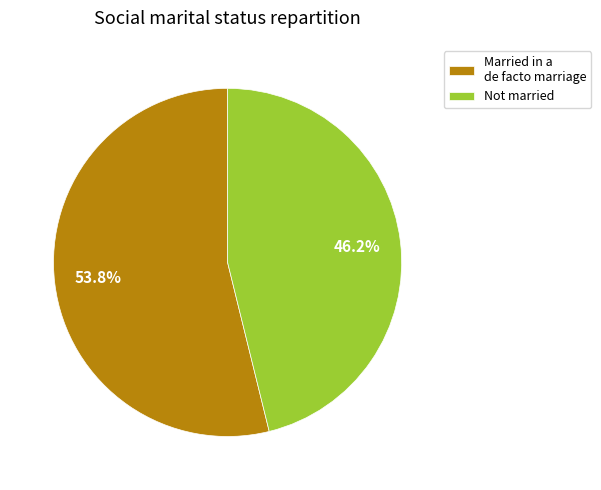

How many slices are in this pie chart?

2